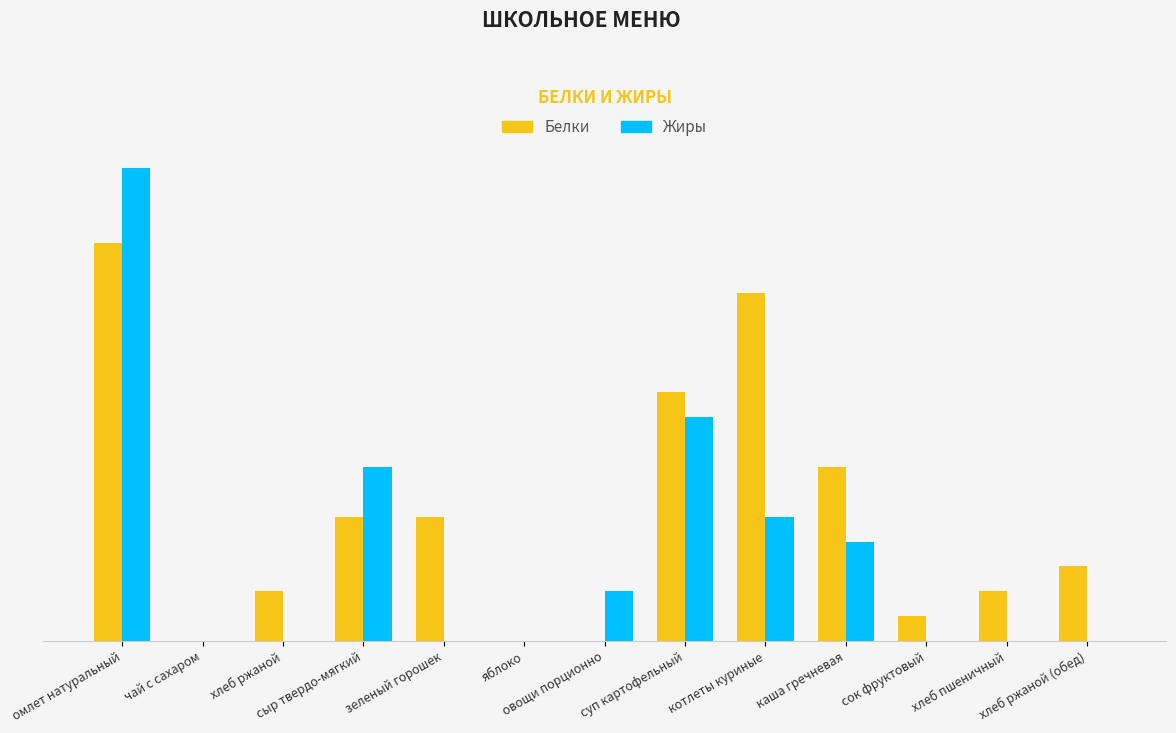

List the series in order of their overall mean, highest first.

Белки, Жиры